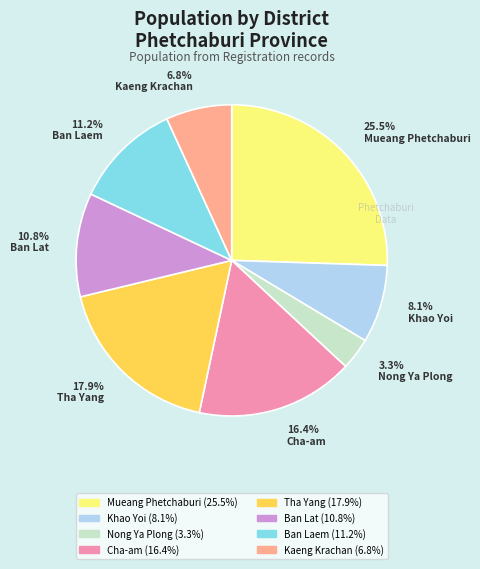

Between Ban Lat and Cha-am, which is larger?

Cha-am